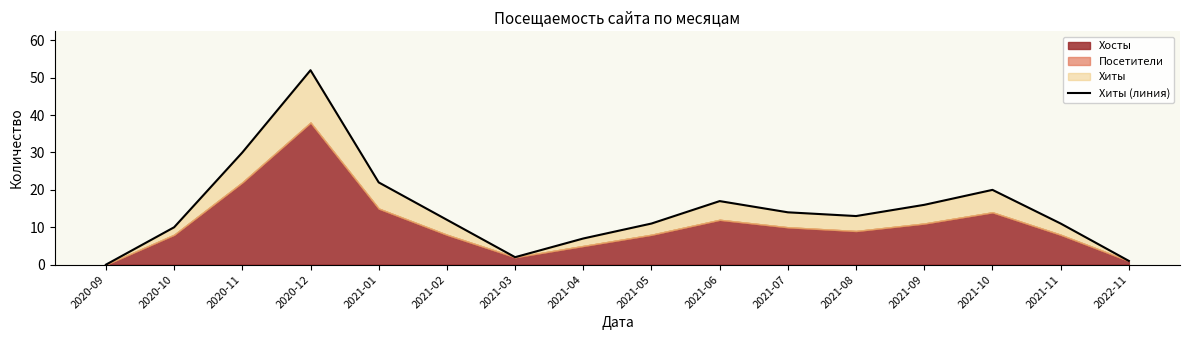

Rank the categories by value from lowest to highest.

2020-09, 2022-11, 2021-03, 2021-04, 2020-10, 2021-05, 2021-11, 2021-02, 2021-08, 2021-07, 2021-09, 2021-06, 2021-10, 2021-01, 2020-11, 2020-12